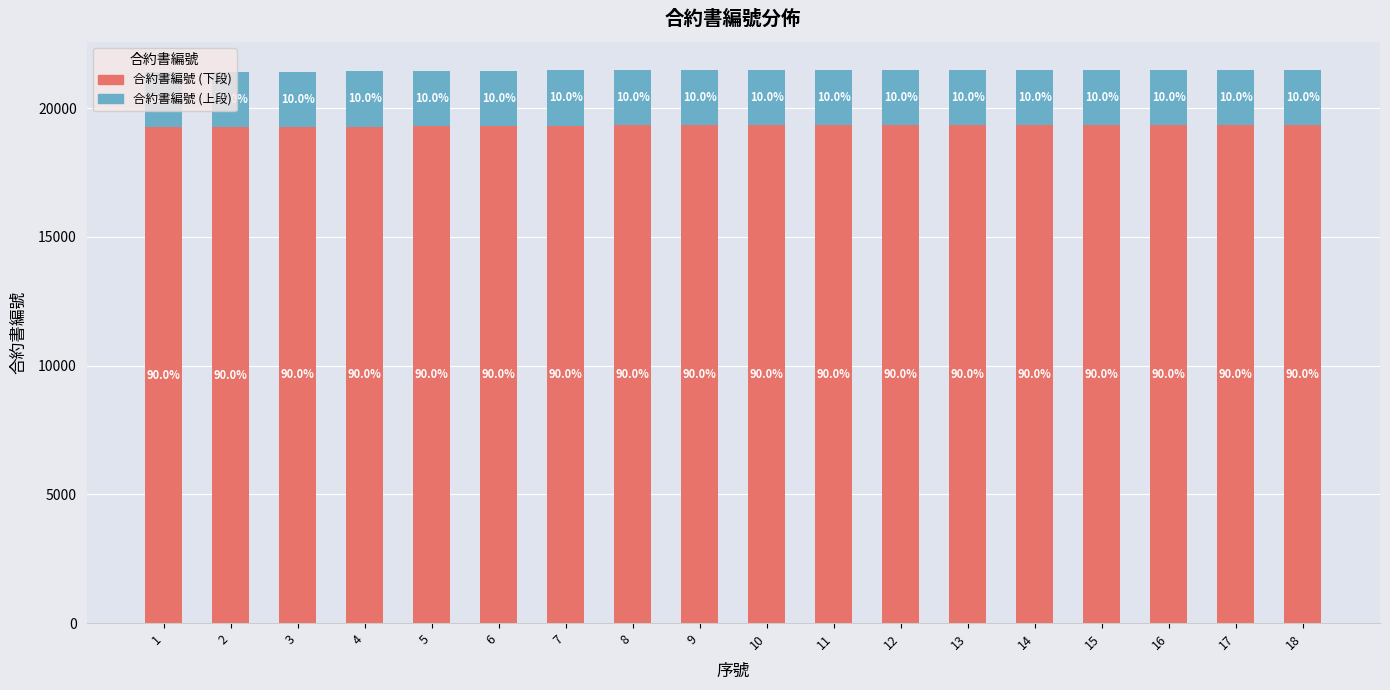

Are the bars grouped side by side (vs. stacked)?

No